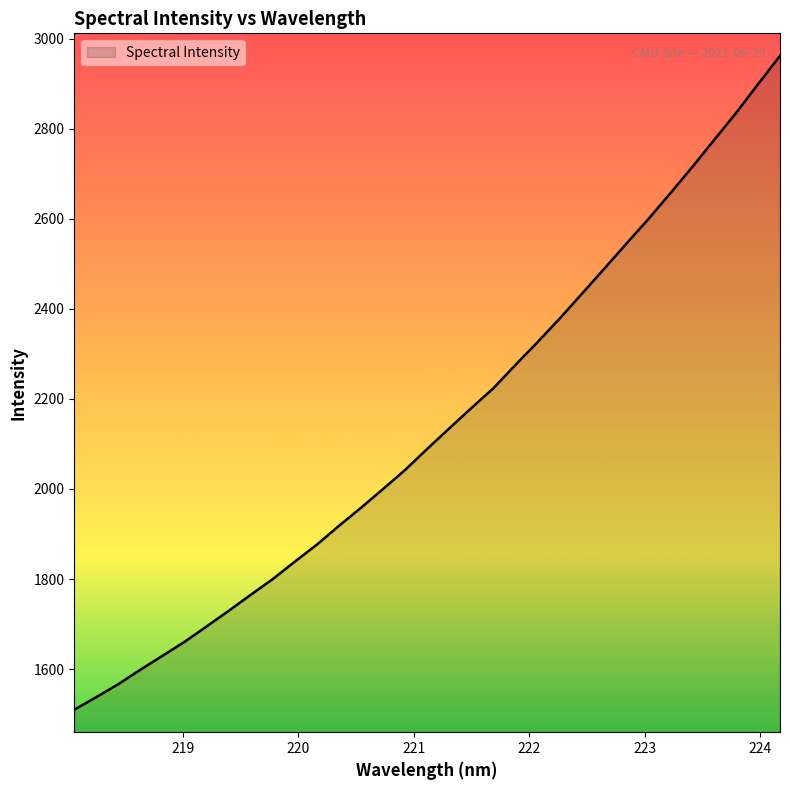

What is the difference between the maximum and minimum values?

1452.0